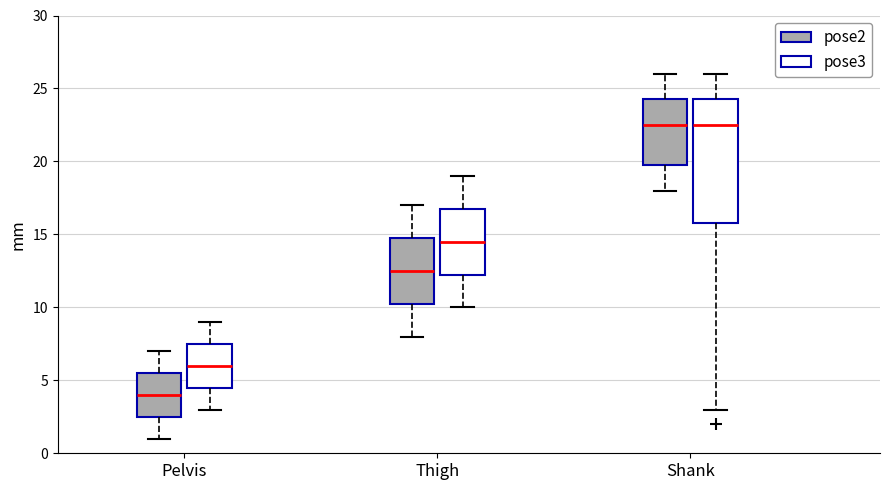

Comparing the boxes themselves (not the whiskers), which one is the tallest?

Shank (pose3)